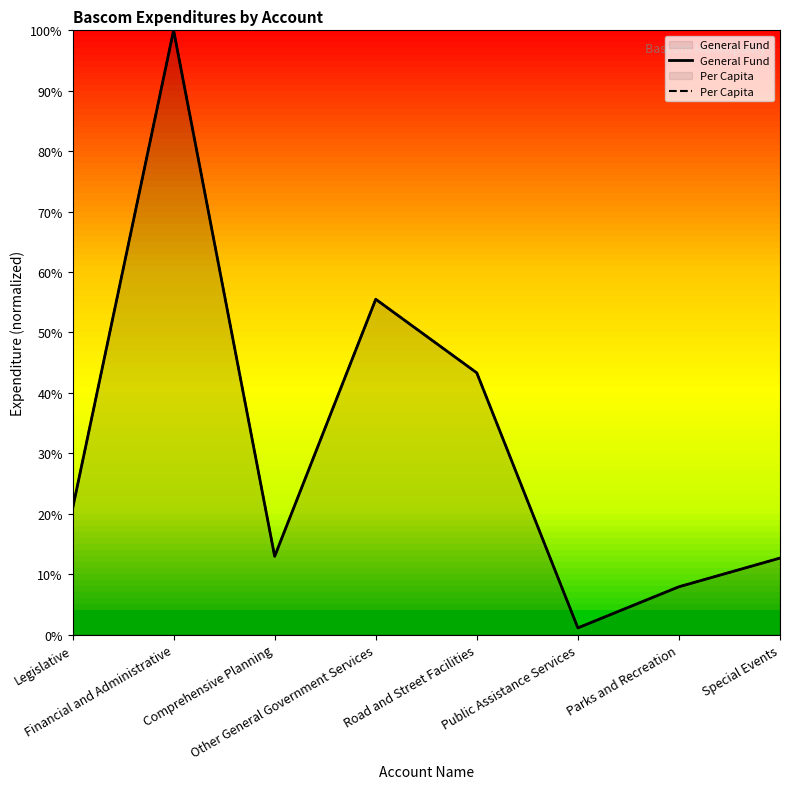

What is the total value across all series at Legislative?

41.6